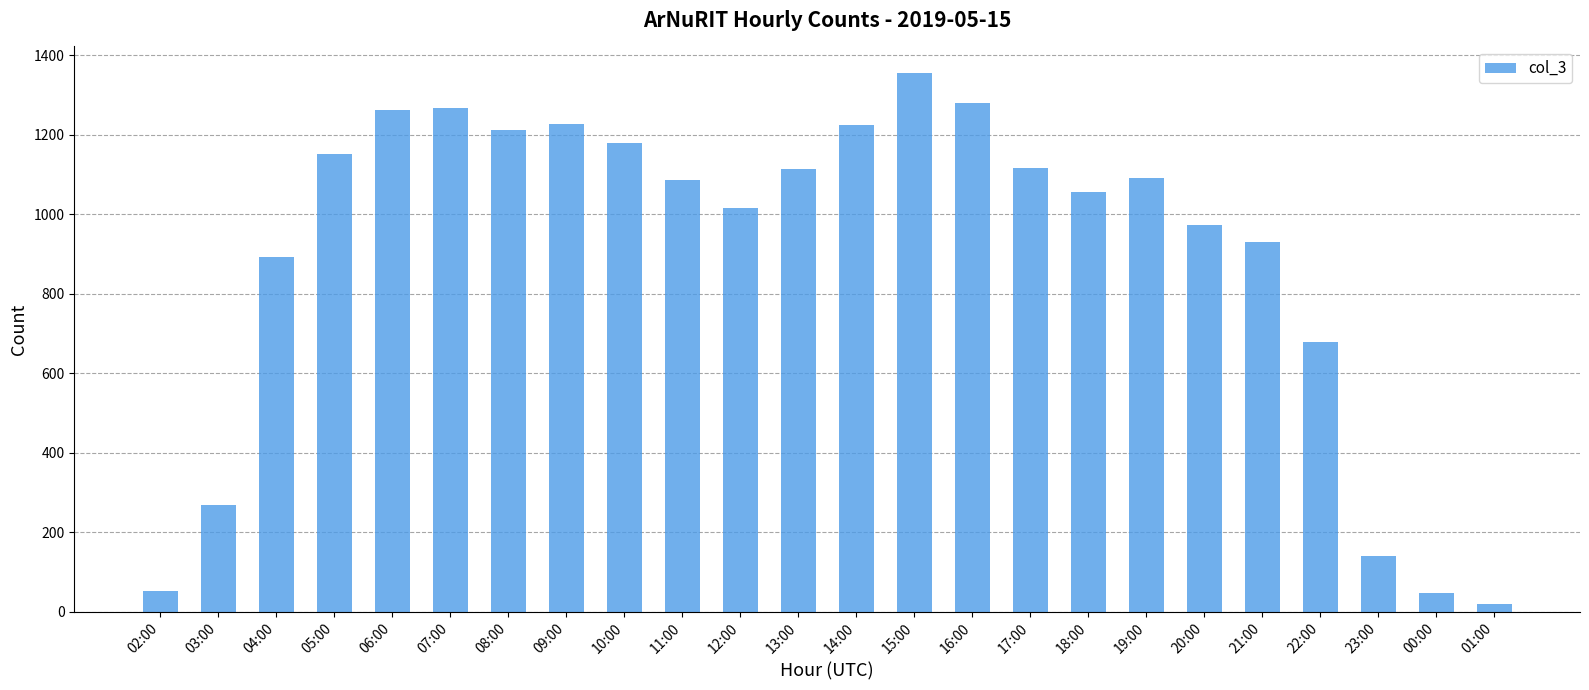

Which has a higher value, 16:00 or 19:00?

16:00